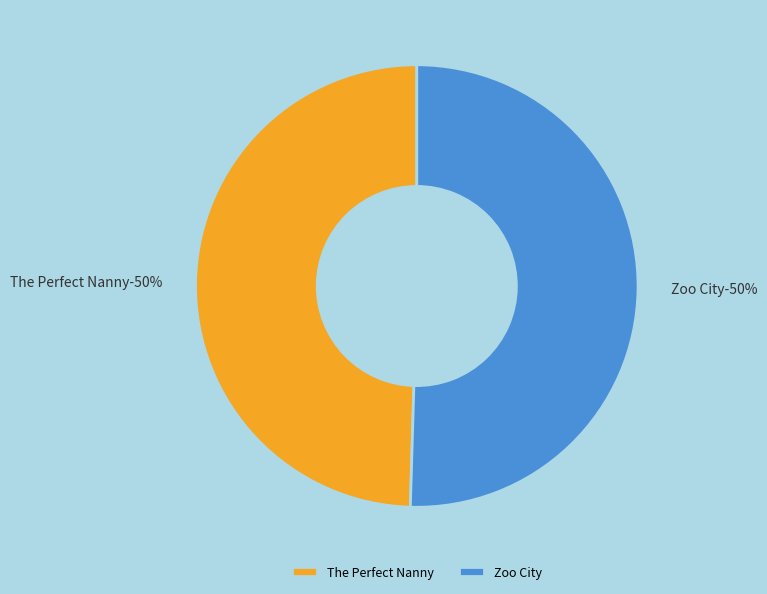

What percentage is the Zoo City slice, to the nearest percent?

50%